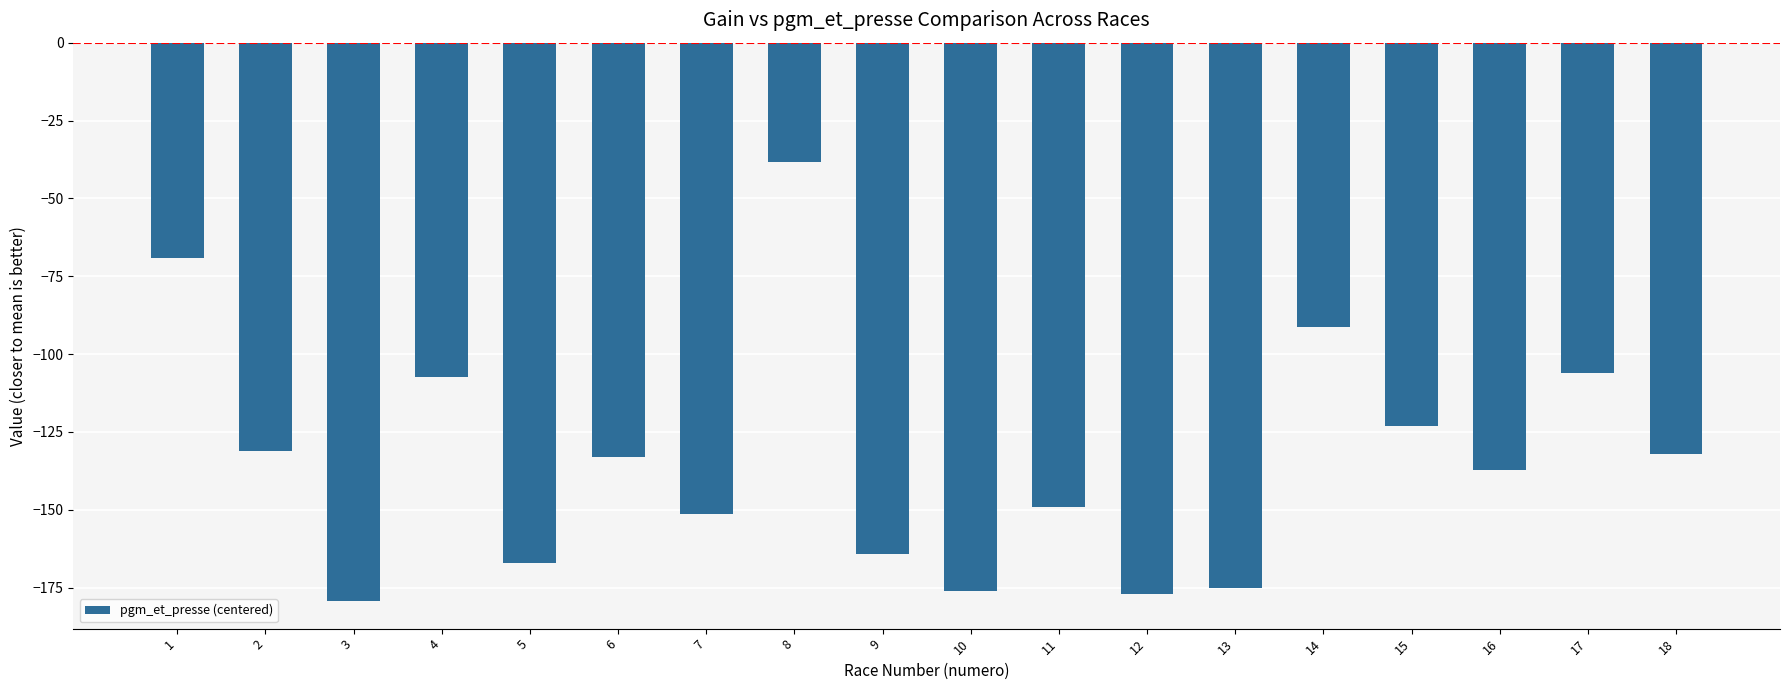

Is it true that the value at 2 is -201.1?

False